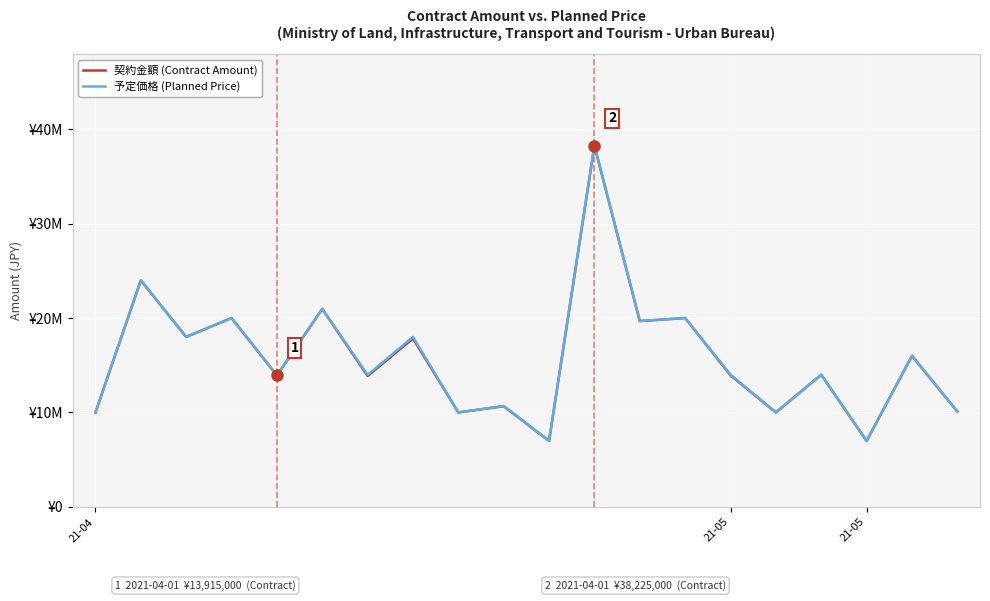

What is the value of the 予定価格 (Planned Price) point at the 19th from the left?

15994000